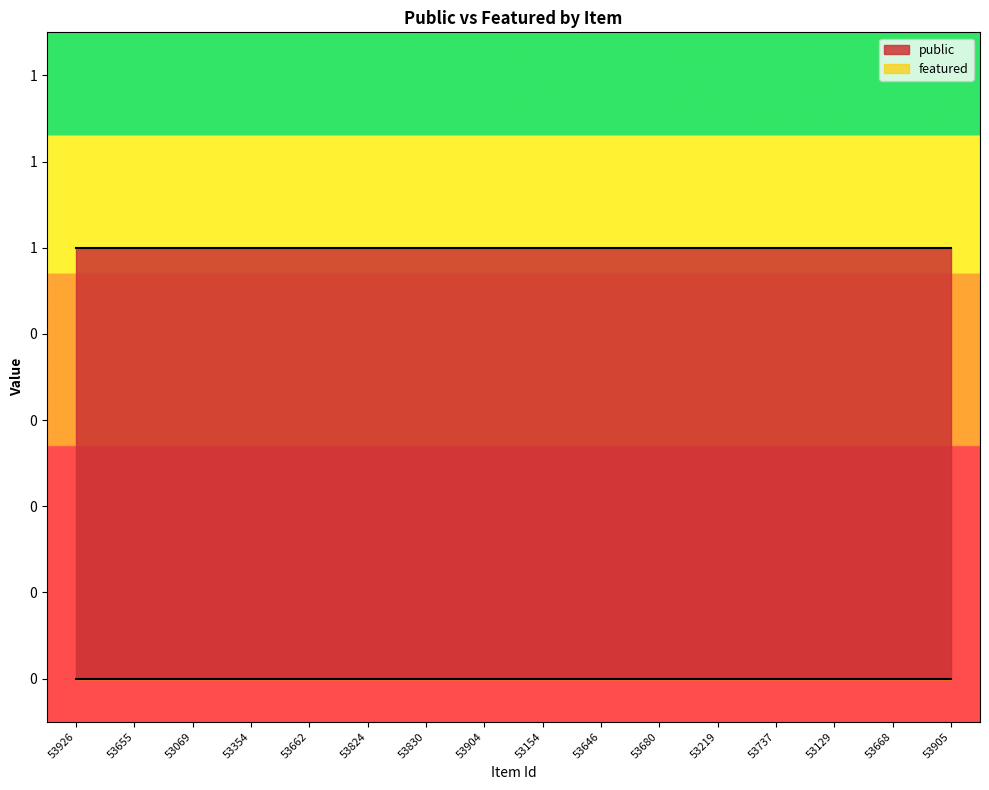

List the labels in order of featured value, largest first.

53926, 53655, 53069, 53354, 53662, 53824, 53830, 53904, 53154, 53646, 53680, 53219, 53737, 53129, 53668, 53905